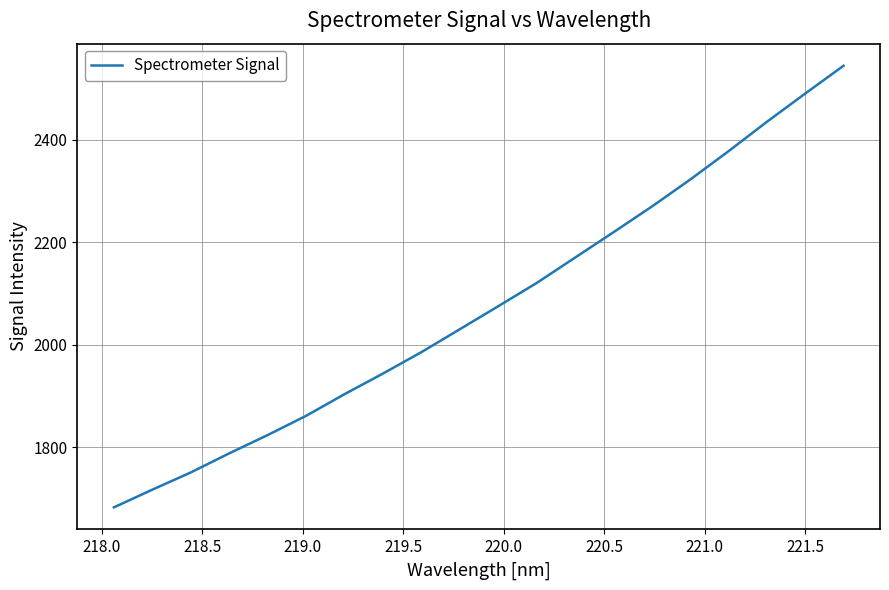

What is the minimum value shown in the chart?

1682.6